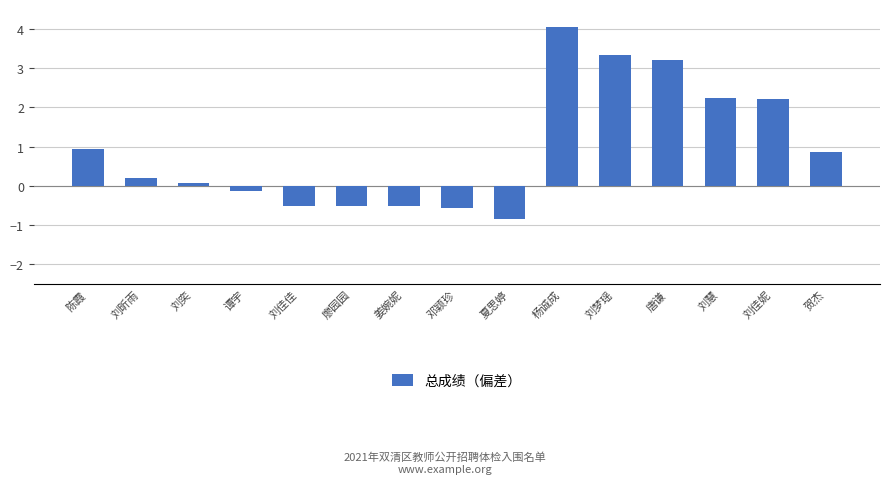

Is it true that the value at 杨诚成 is 5.6?

False